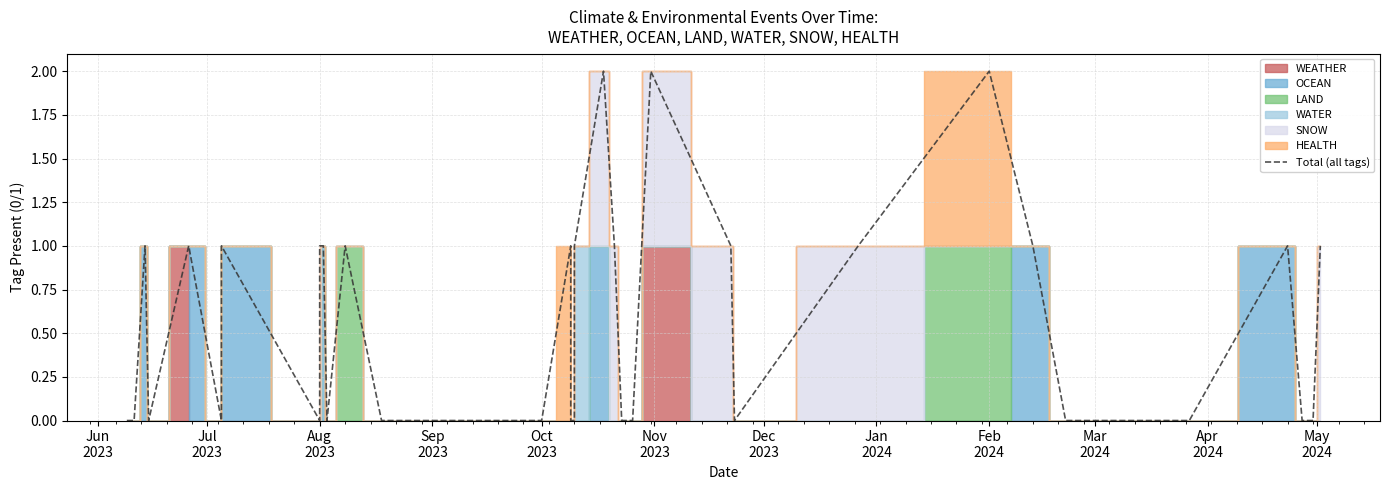

What is the difference between the maximum and minimum values?

2